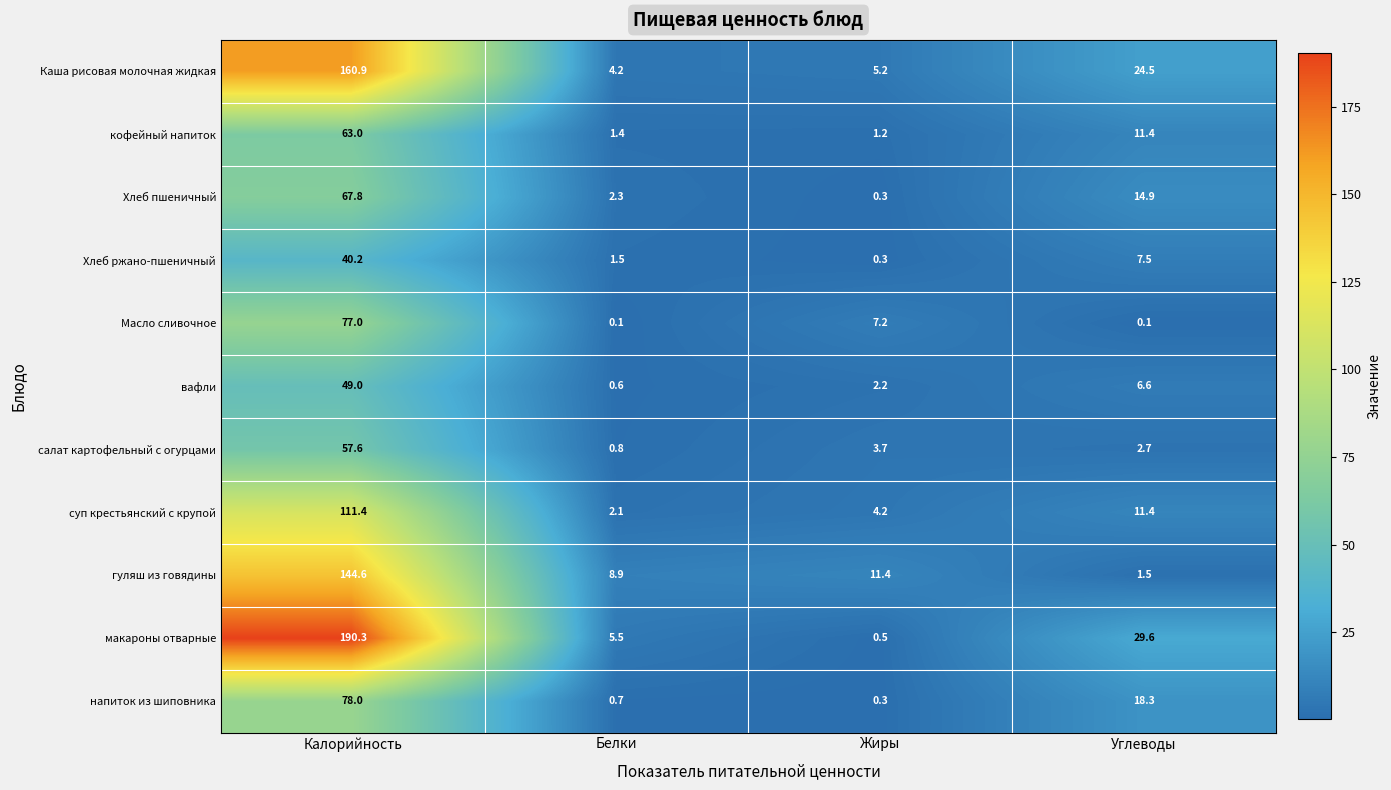

At which label is гуляш из говядины closest to 73?

Жиры